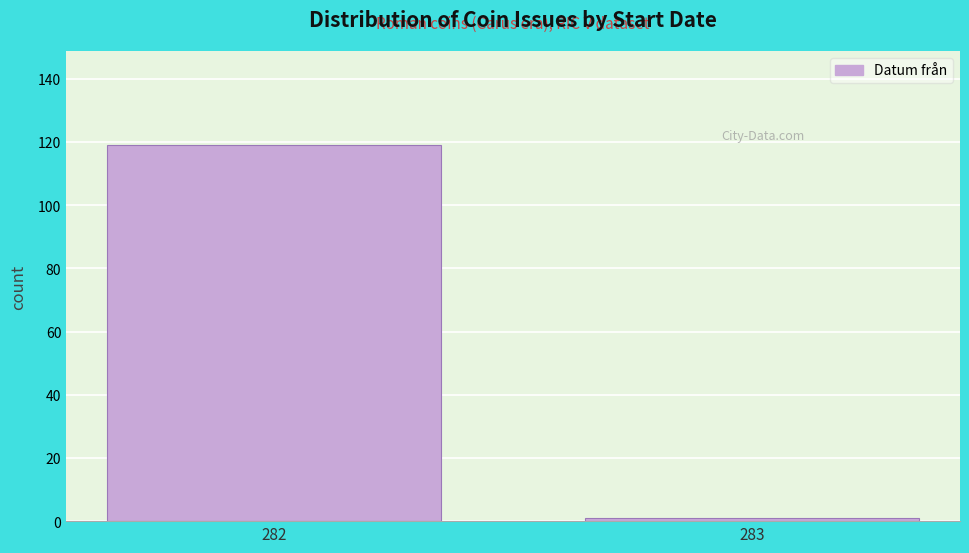

Reading left to right, list all the values displayed in this chart.

282=119	283=1